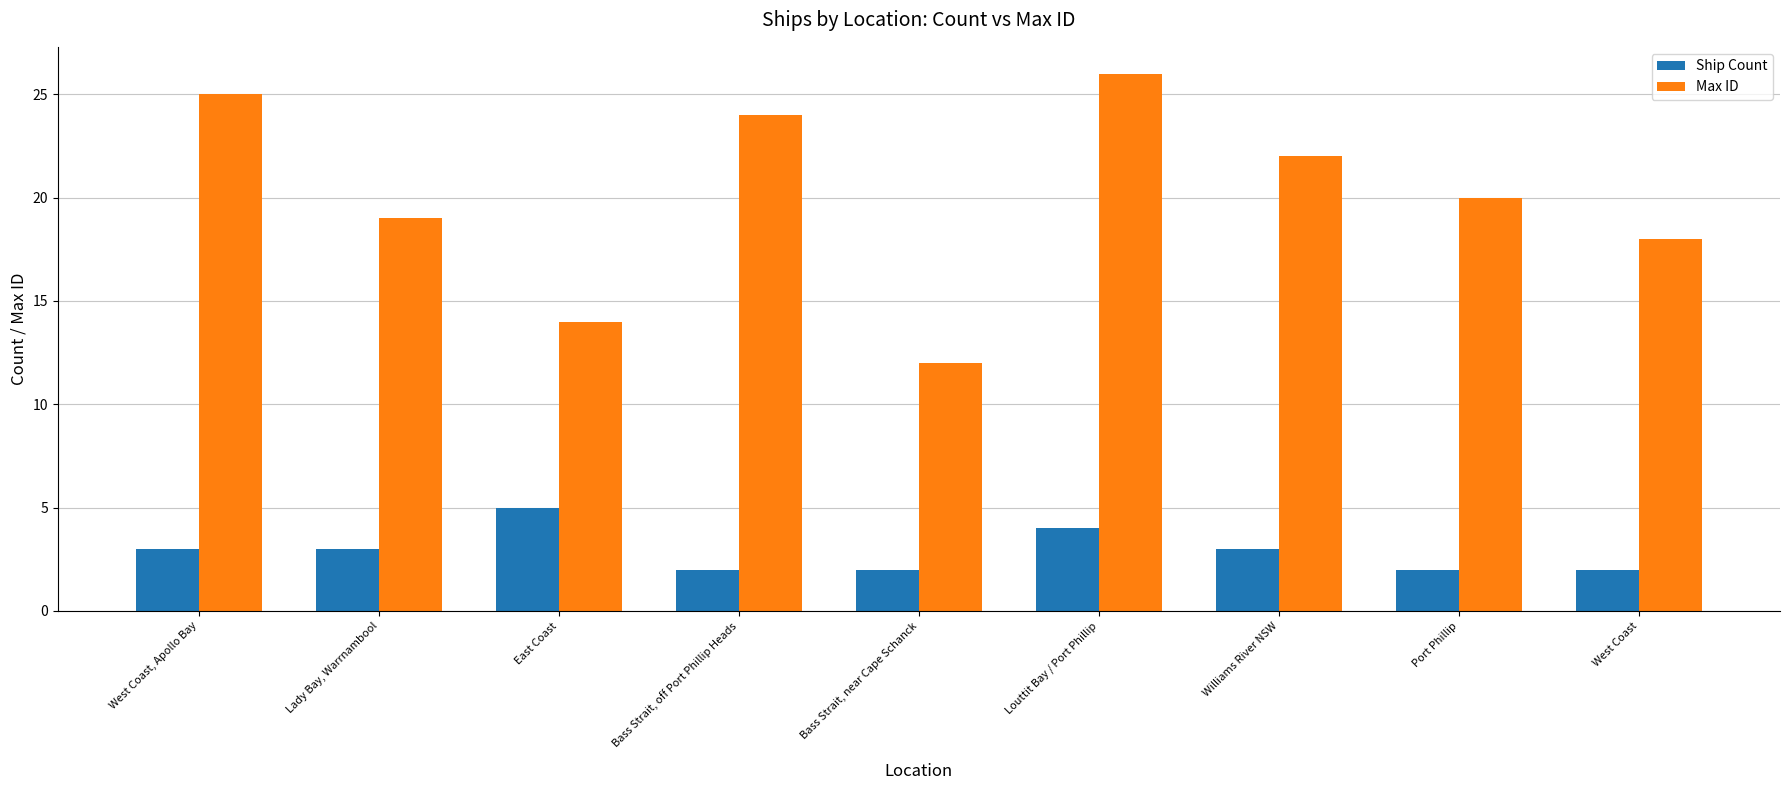

What position from the right is Lady Bay, Warrnambool?

8